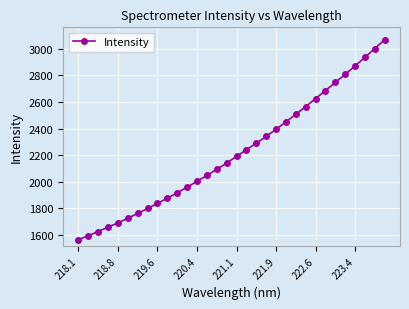

What is the maximum value shown in the chart?

3070.2